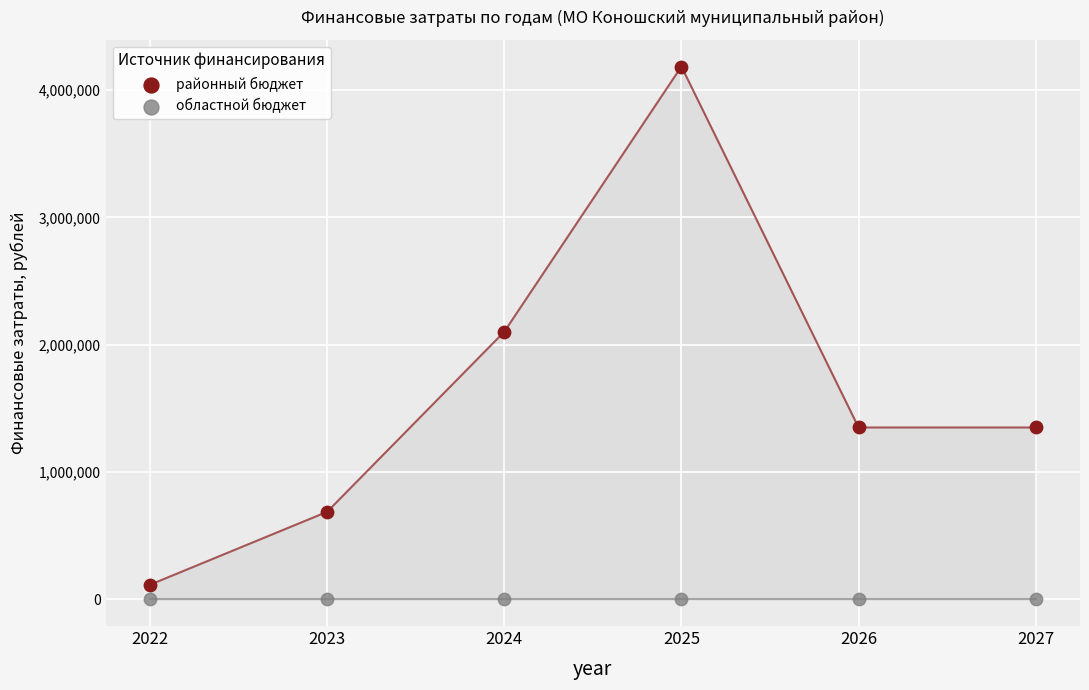

Which series reaches the minimum Y coordinate?

областной бюджет